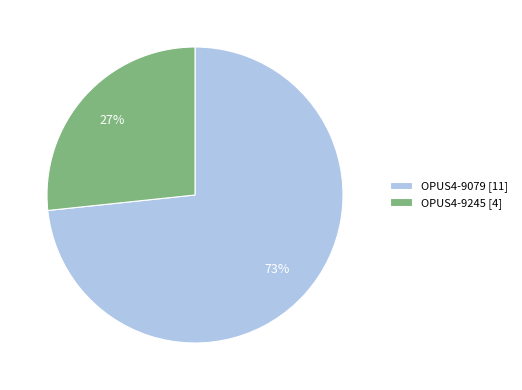

How many segments does this pie chart have?

2